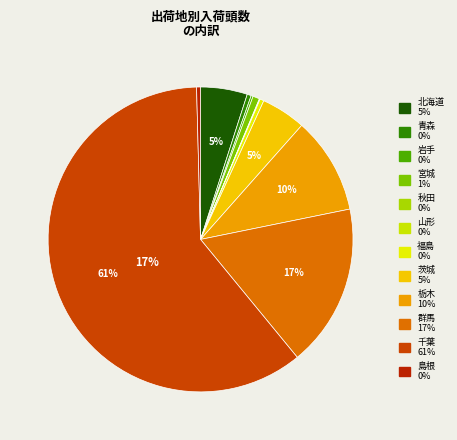

Count the number of slices in the pie.

12